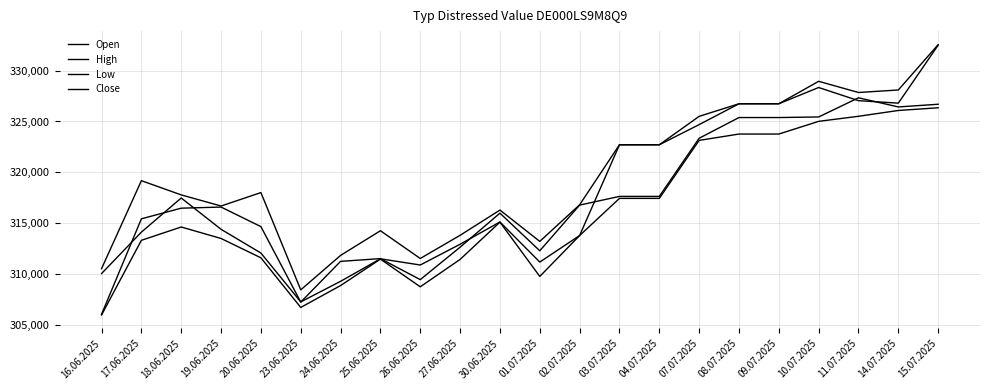

Which series has the widest spread of values?

Close